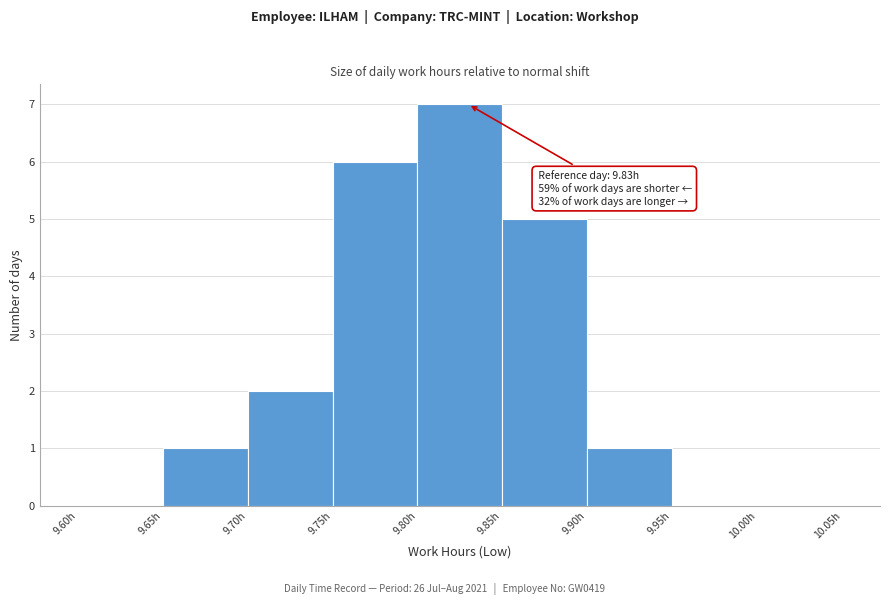

Over which range of the x-axis is the bar tallest?

9.80 to 9.85